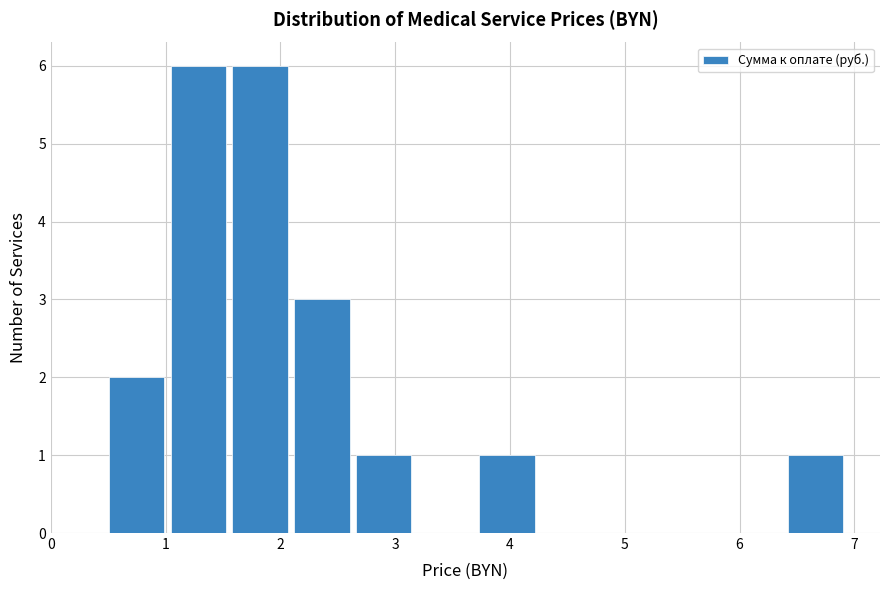

Reading left to right, transcribe this chart: for each bar, give the range it covers on the x-axis and its height. Neither the bar edges nor the heights are printed on the chart, so give them approximately, as read against the axes.

0.5 to 1.0: 2
1.0 to 1.6: 6
1.6 to 2.1: 6
2.1 to 2.6: 3
2.6 to 3.2: 1
3.2 to 3.7: 0
3.7 to 4.2: 1
4.2 to 4.8: 0
4.8 to 5.3: 0
5.3 to 5.9: 0
5.9 to 6.4: 0
6.4 to 6.9: 1